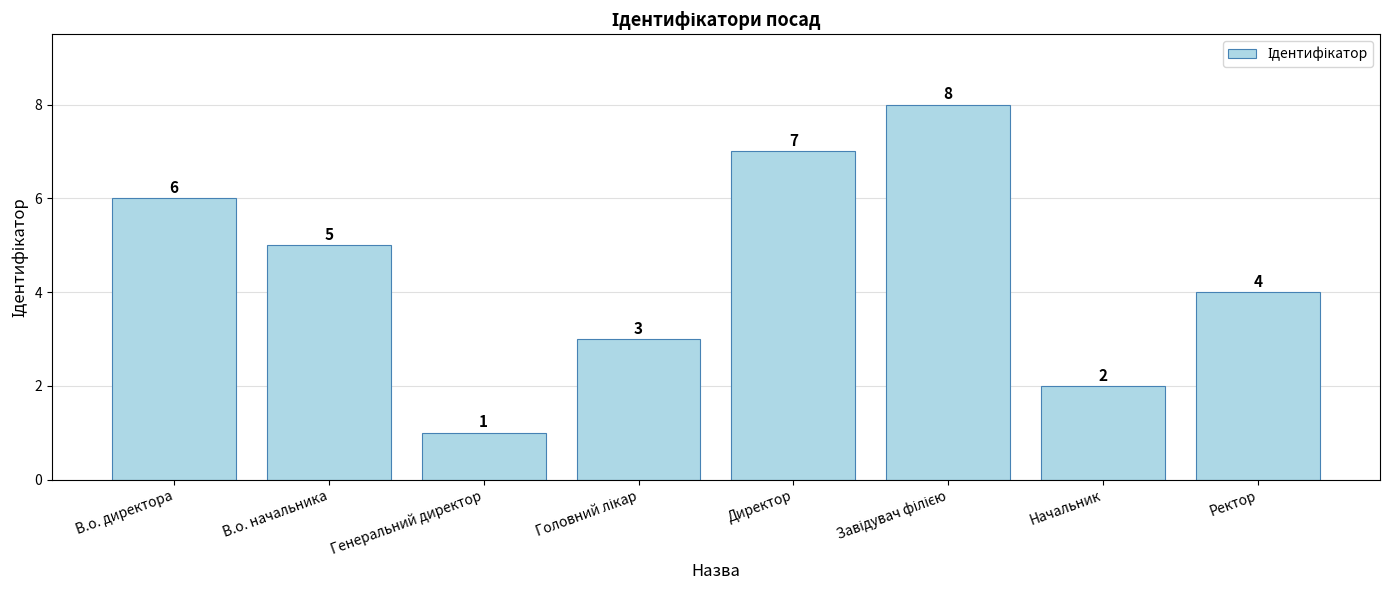

True or false: the data shows 3 at В.о. начальника.

False